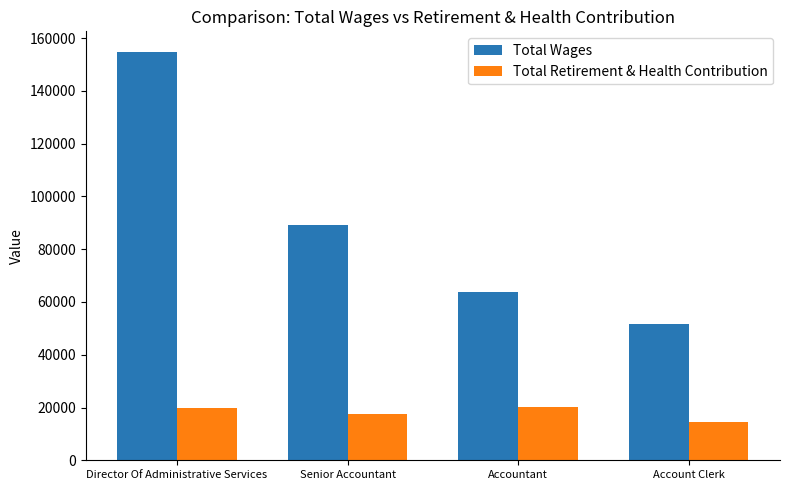

Are the bars grouped side by side (vs. stacked)?

Yes